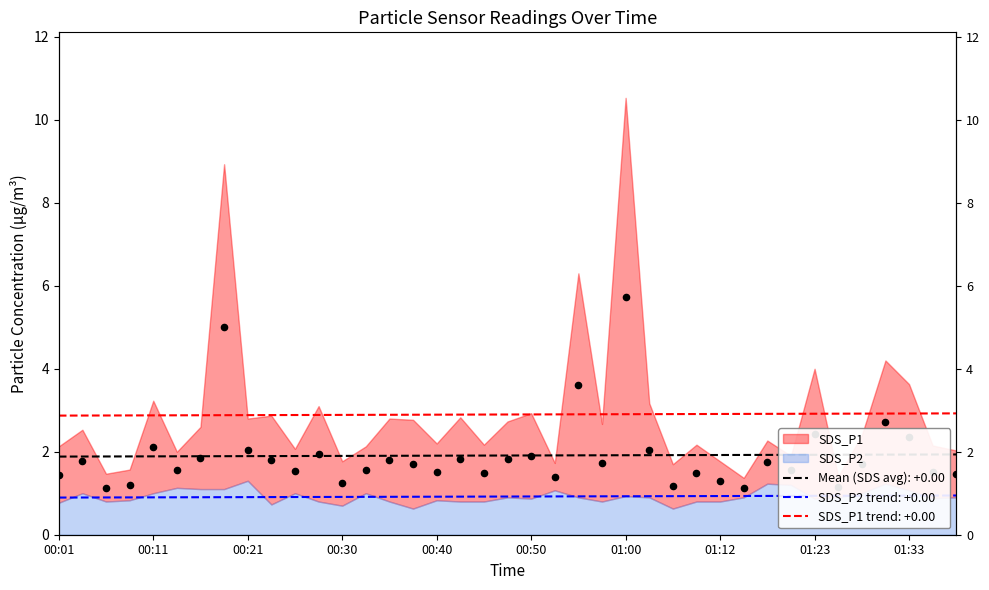

Between 2023/06/04 00:58:04 and 2023/06/04 00:06:21, which is larger?

2023/06/04 00:58:04